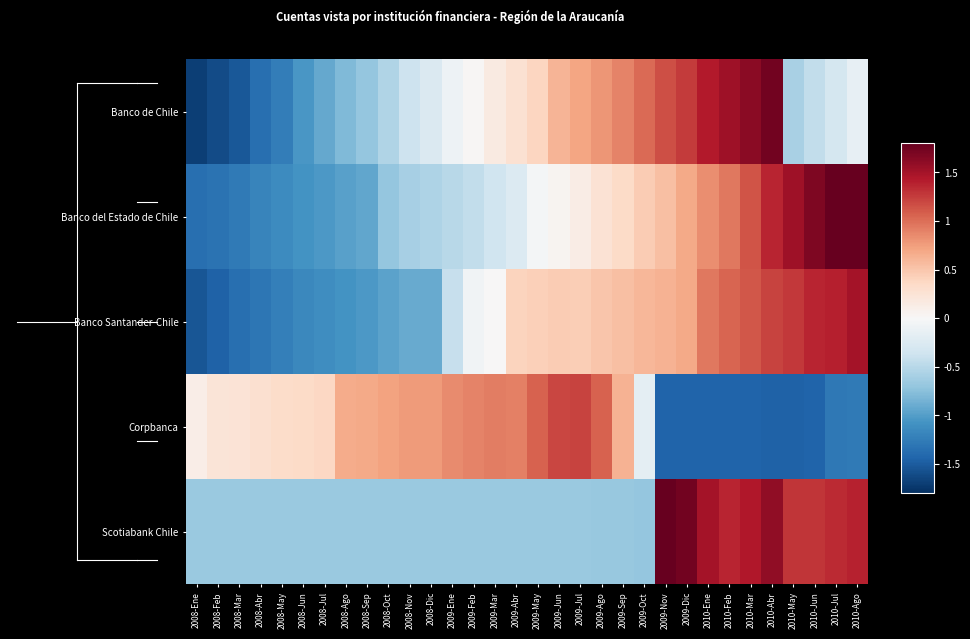

Between 2008-Ago and 2010-Jul, which series saw the biggest shift?

Banco del Estado de Chile